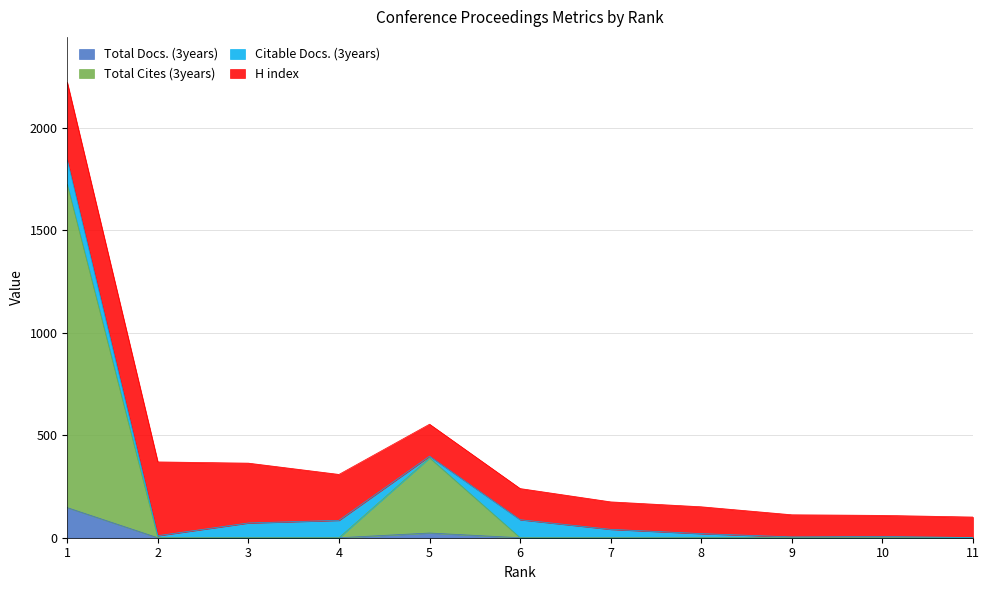

True or false: Total Docs. (3years) and Total Cites (3years) intersect in this chart.

False